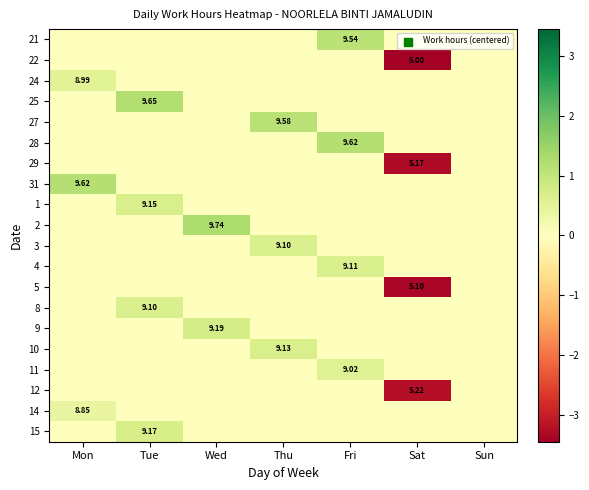

The 12 series shows 0.0 at Fri. True or false?

True